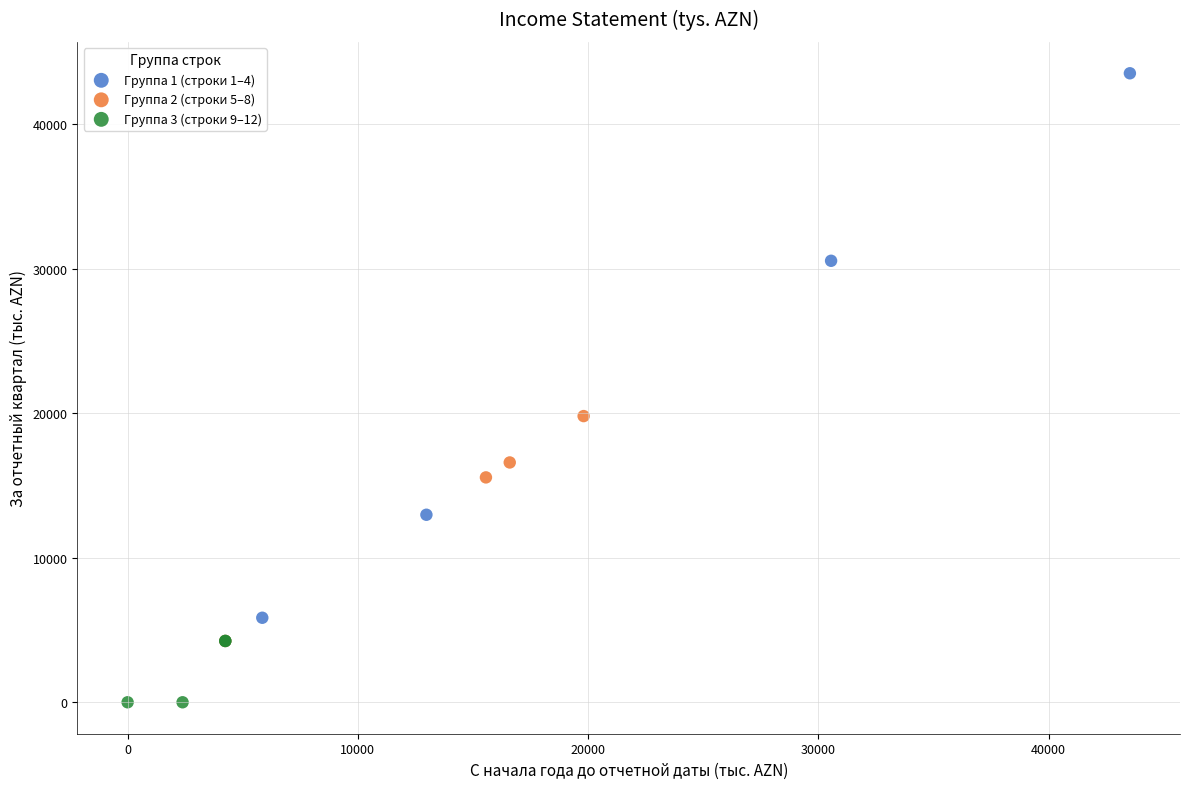

Which series has the largest Y range (max minus min)?

Группа 1 (строки 1–4)